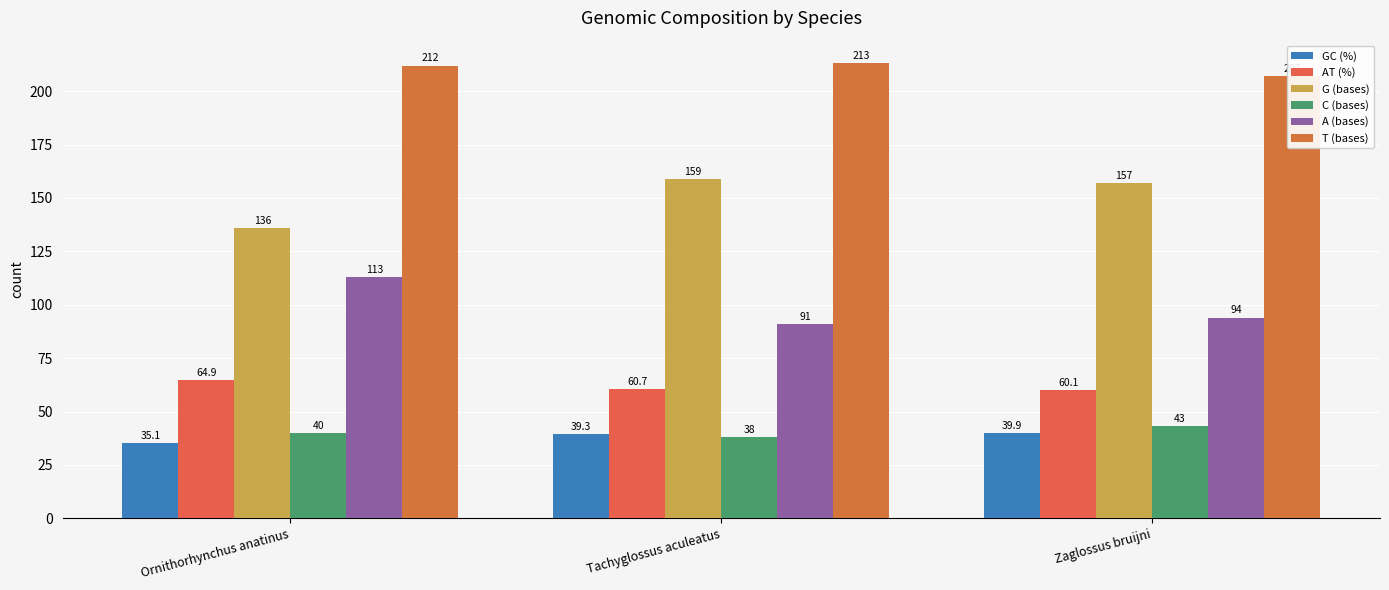

What is the label of the 3rd bar from the left?

Zaglossus bruijni